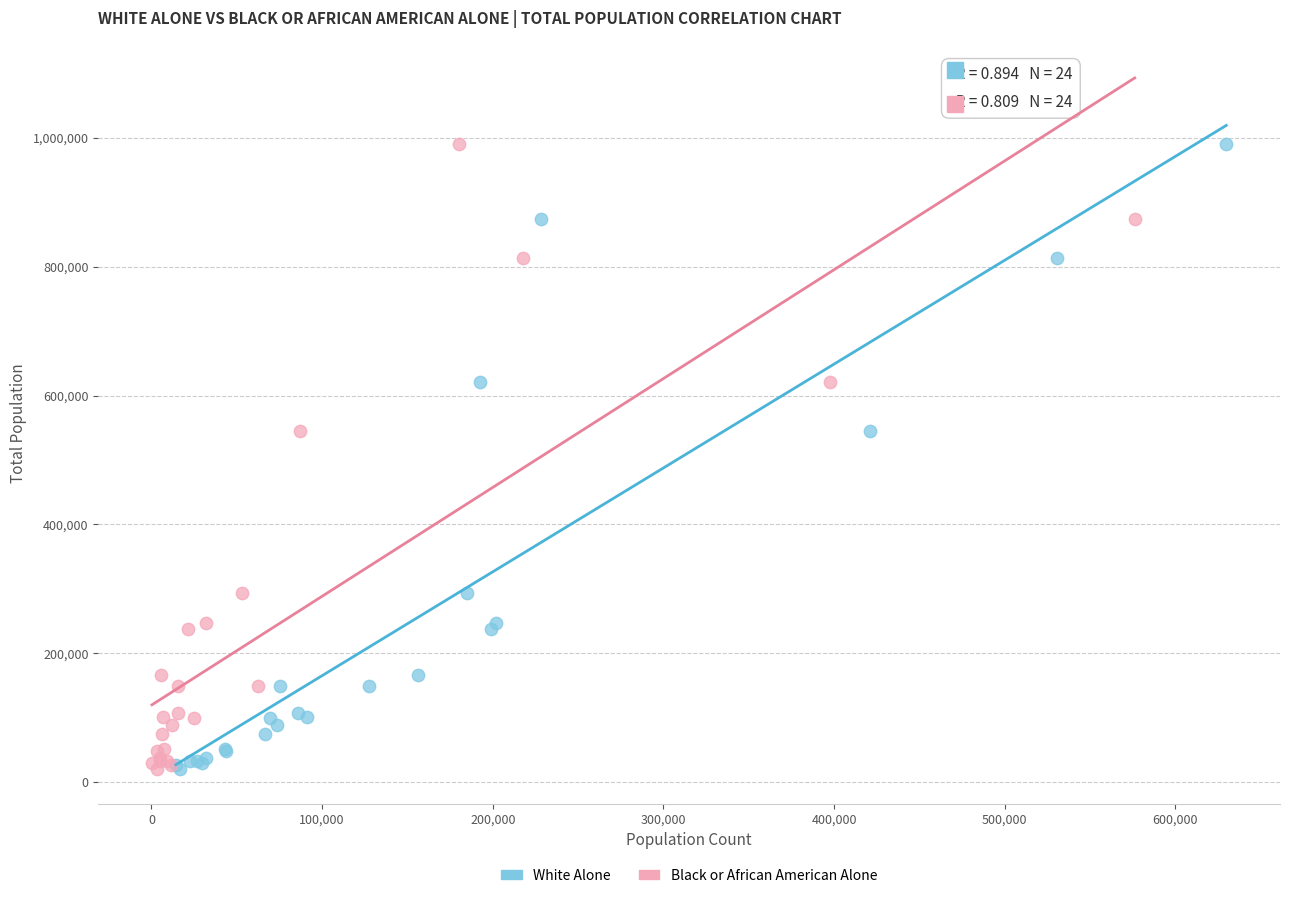

What are all the series names shown in the legend?

White Alone, Black or African American Alone